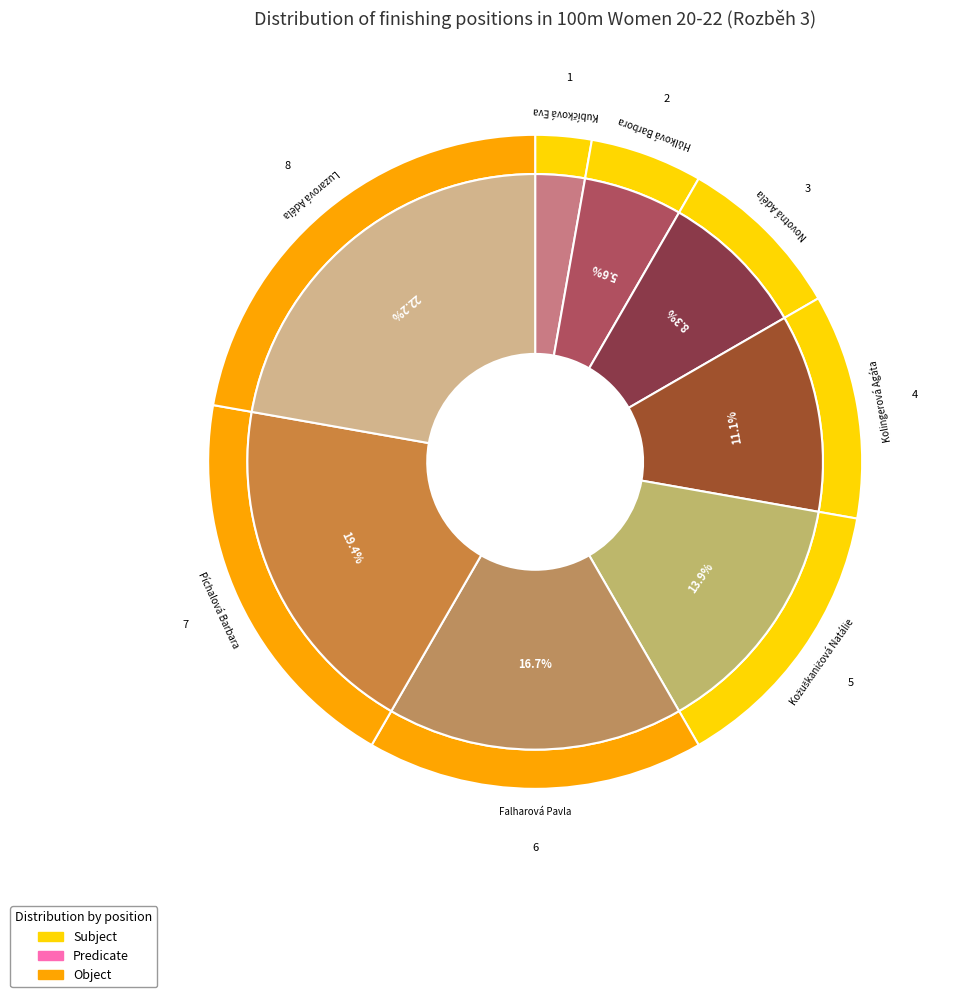

Which has a higher value, Píchalová Barbara or Kubíčková Eva?

Píchalová Barbara